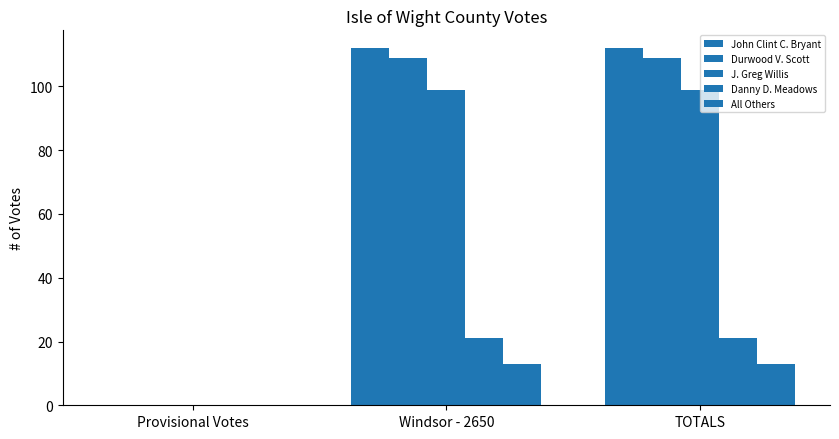

How many data points does each series have?

3